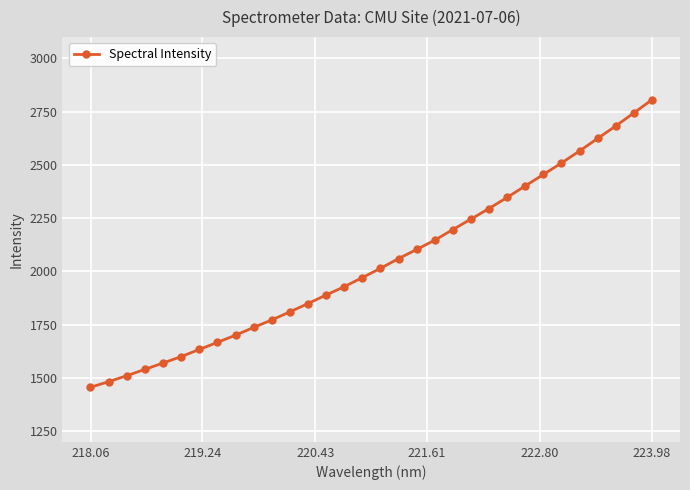

What is the average value?

2041.1